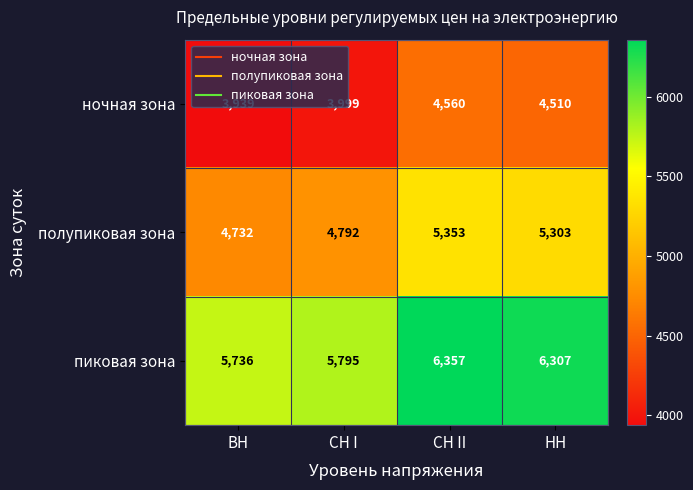

At which label does пиковая зона first exceed 6307?

СН II